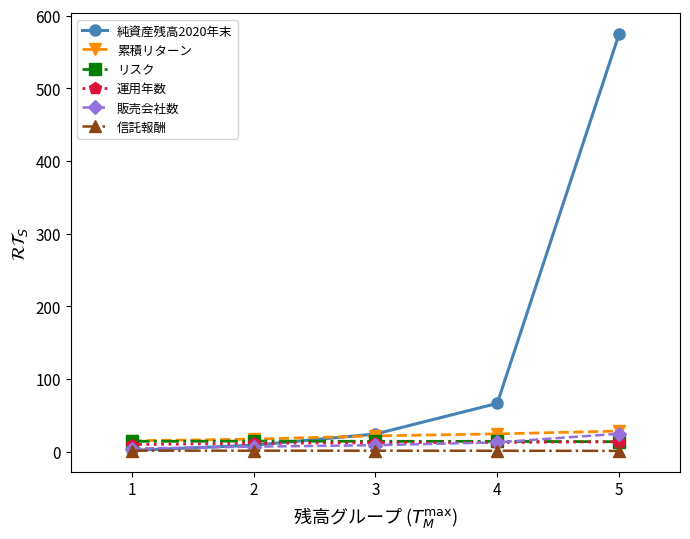

What is the value of the リスク point at the 4th from the left?

14.3